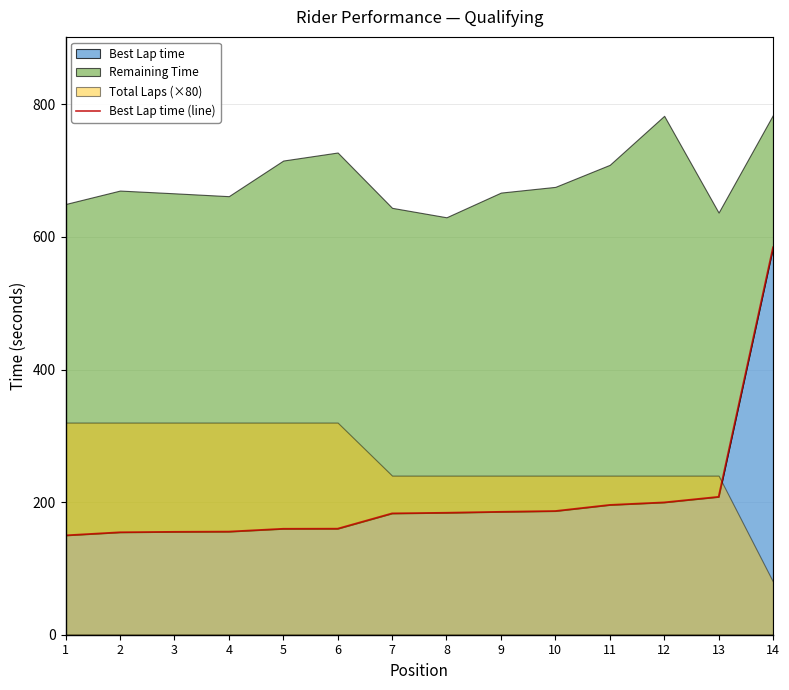

What is the average value?

204.5